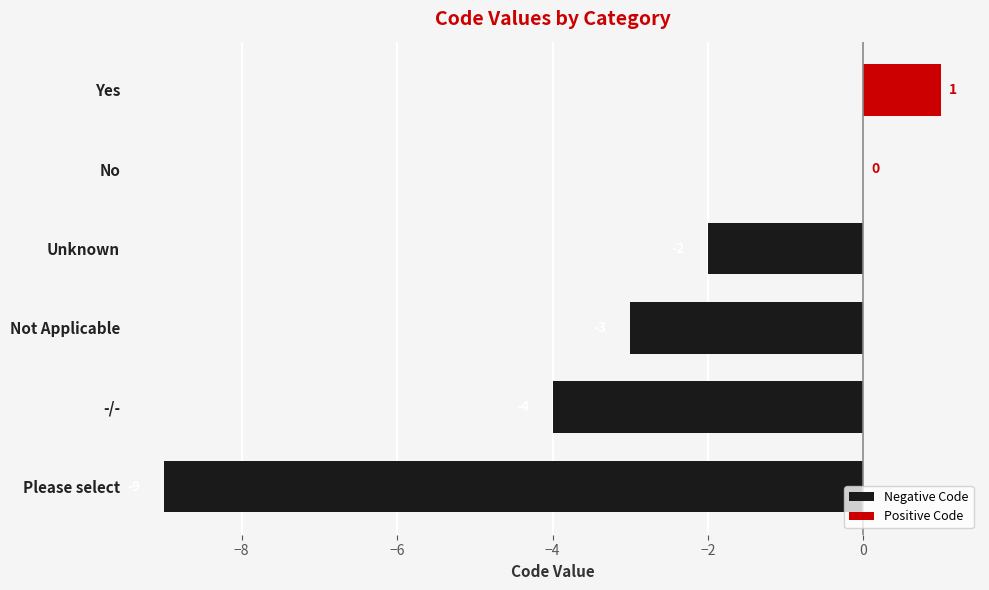

Count the number of values greater than -2.

2